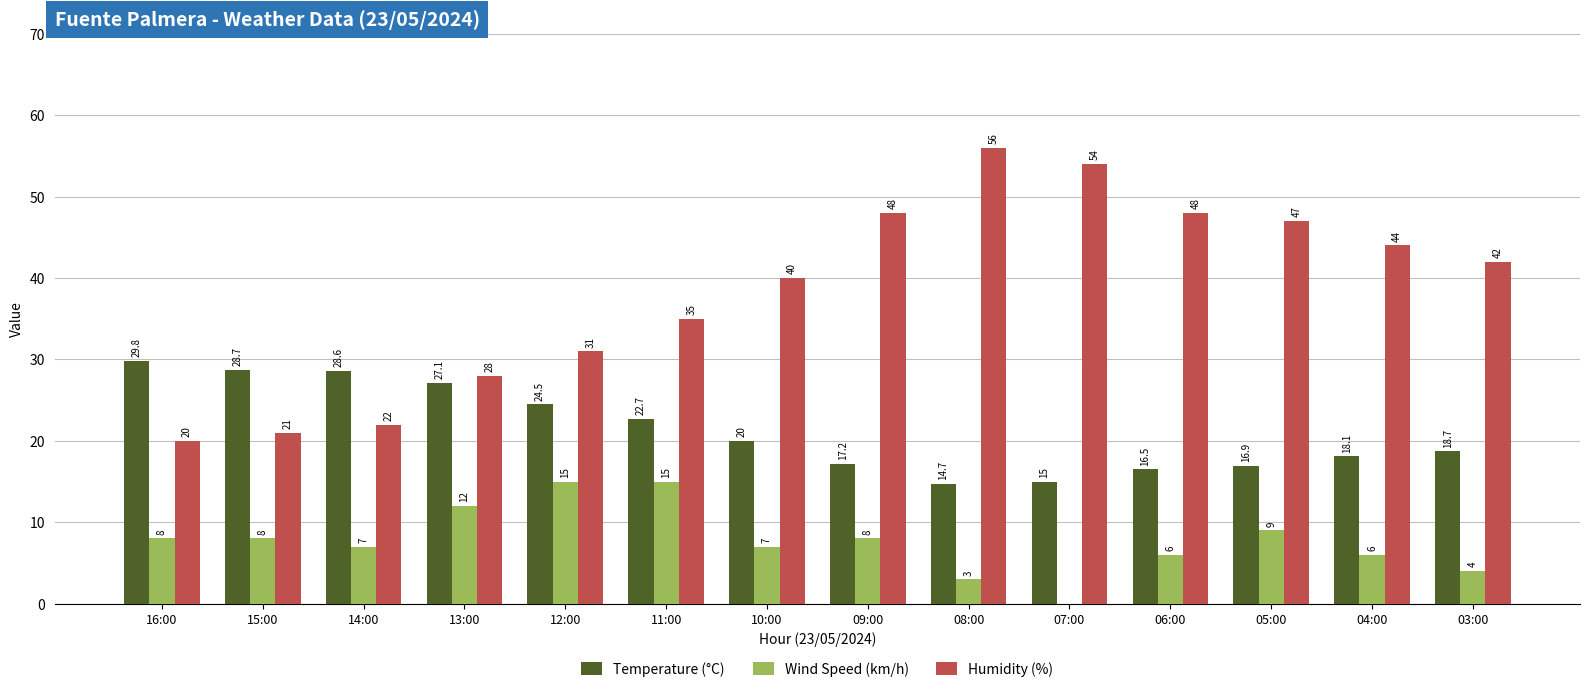

At which category is the sum across all series the highest?

08:00